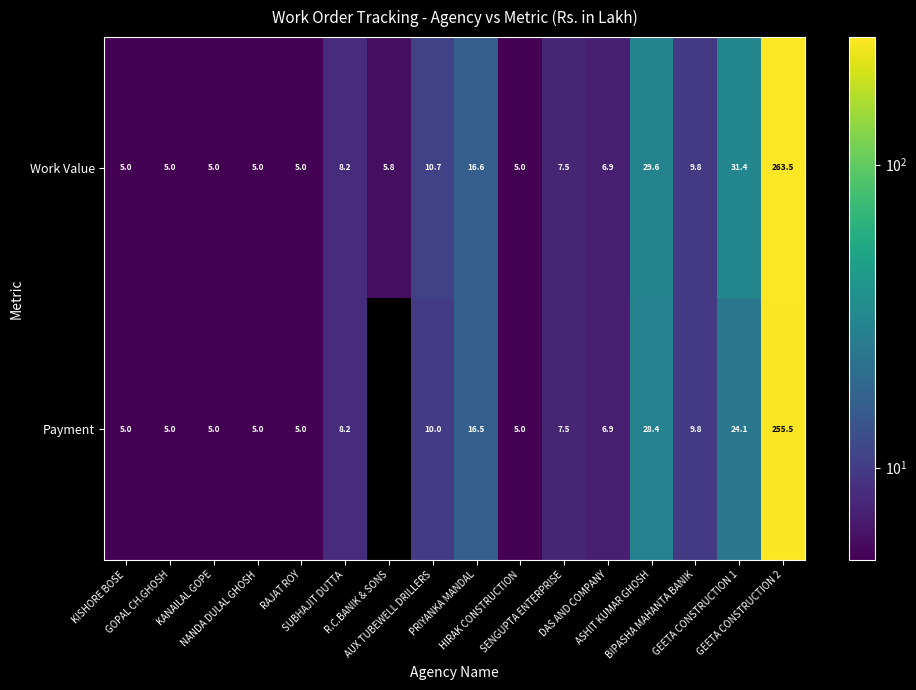

What is the sum of all Work Value values?

420.0